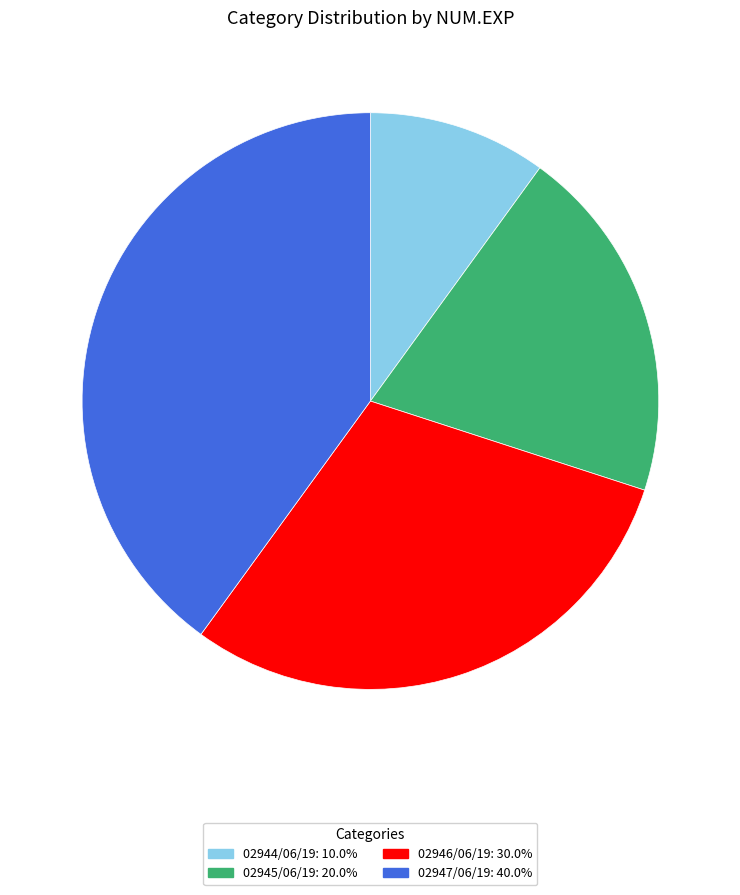

Approximately how many times larger is the value at 02945/06/19: 20.0% compared to 02947/06/19: 40.0%?

0.5